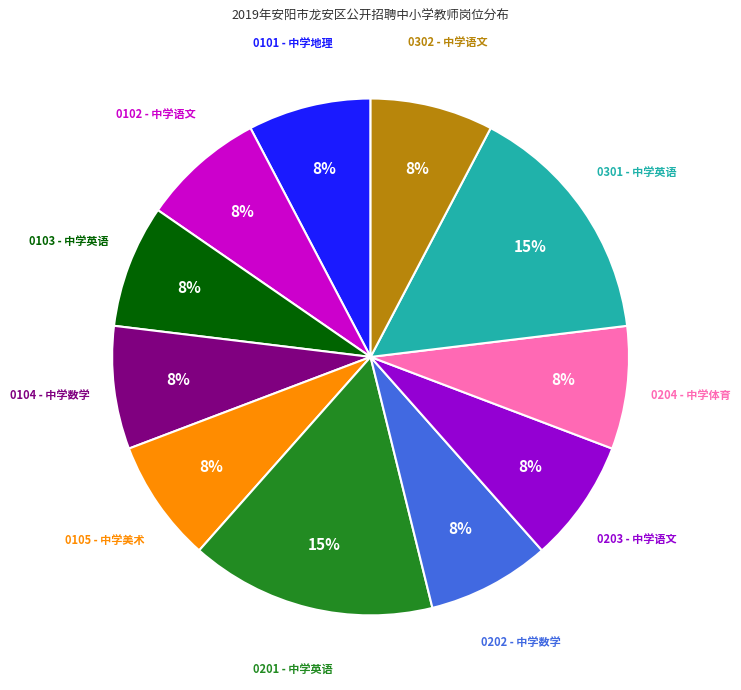

Does any single category account for the majority?

No